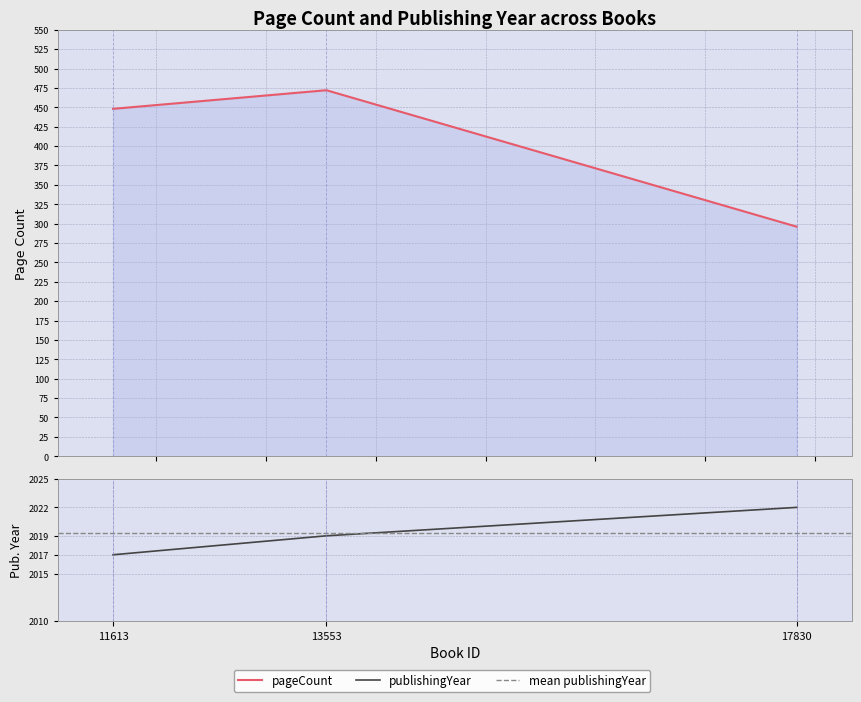

Reading left to right, transcribe all the data shown in this chart.

pageCount: 11613=448	13553=472	17830=296
publishingYear: 11613=2017	13553=2019	17830=2022